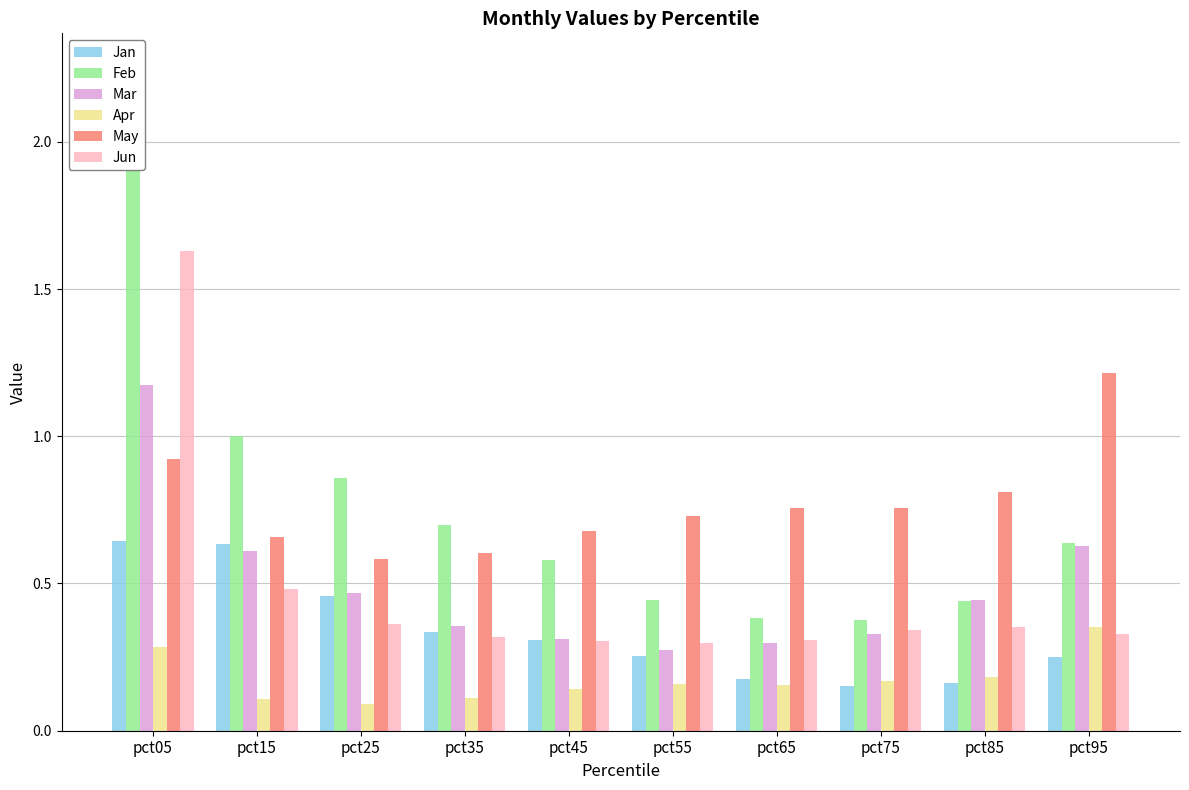

At which label does Feb reach its minimum?

pct75